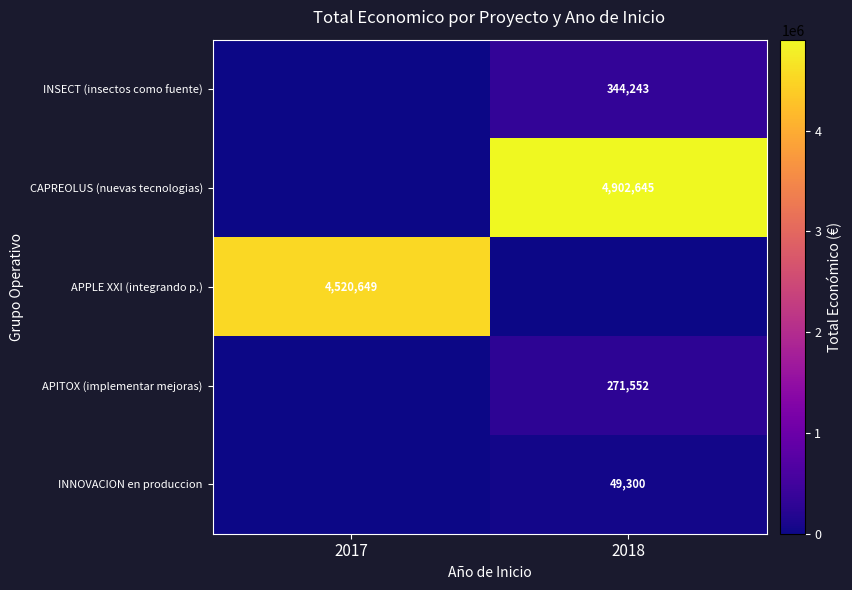

At which category does the chart reach its peak across all series?

2018